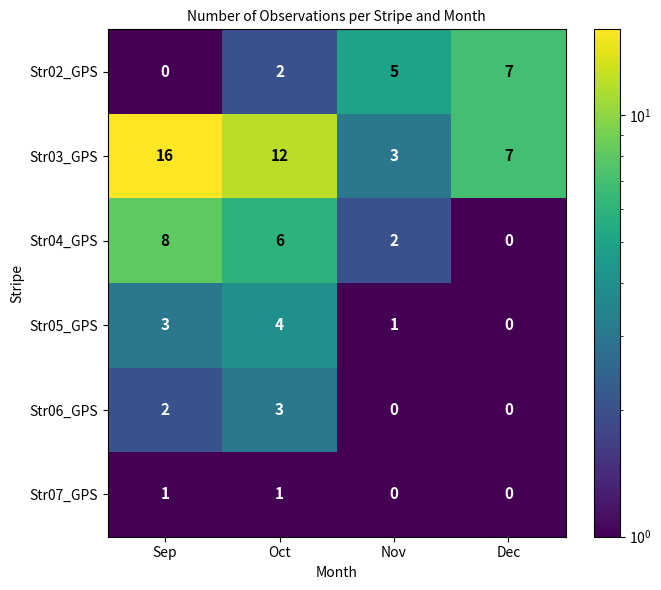

At which label does Str02_GPS reach its minimum?

Sep